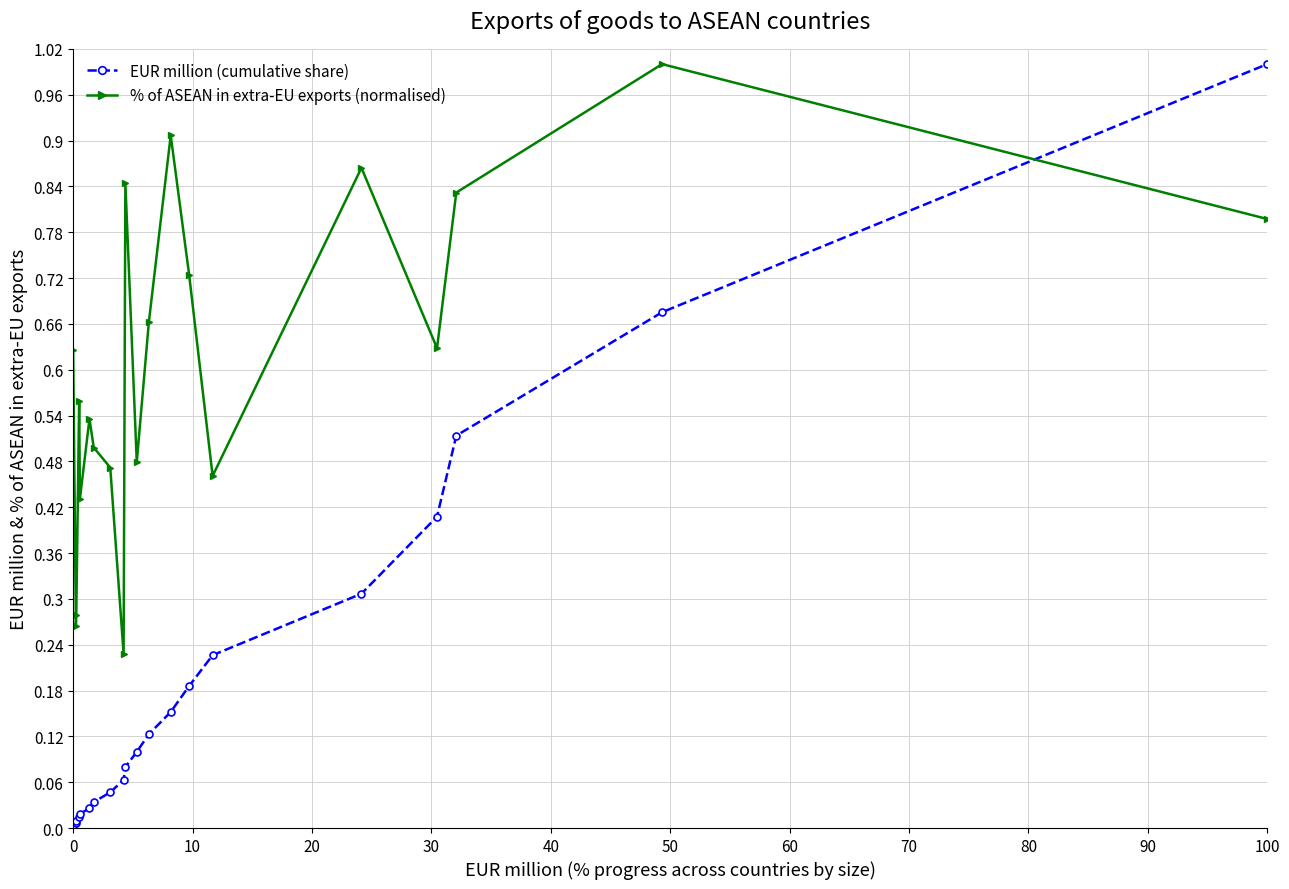

True or false: % of ASEAN in extra-EU exports (normalised) and EUR million (cumulative share) cross at least once.

True